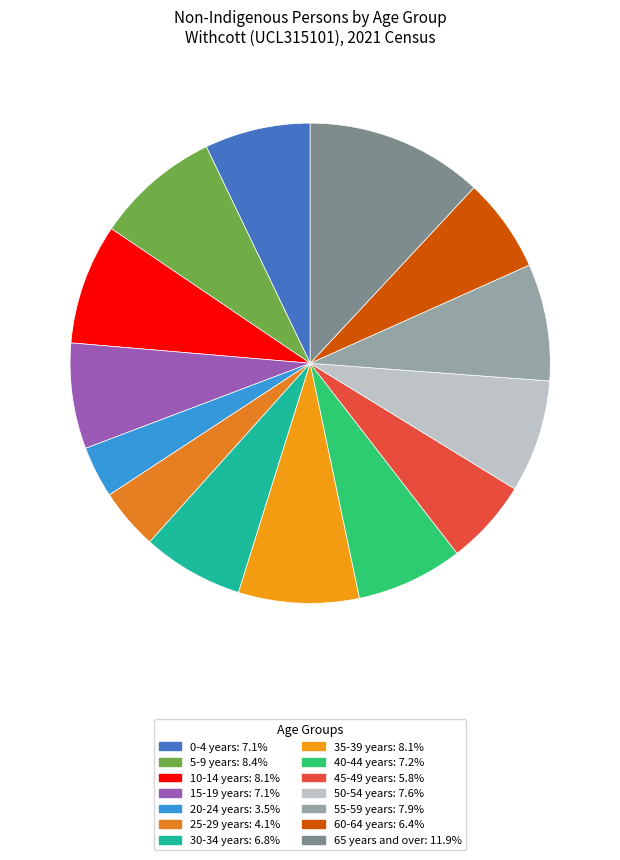

To the nearest percent, what percentage of the pie is 25-29 years?

4%